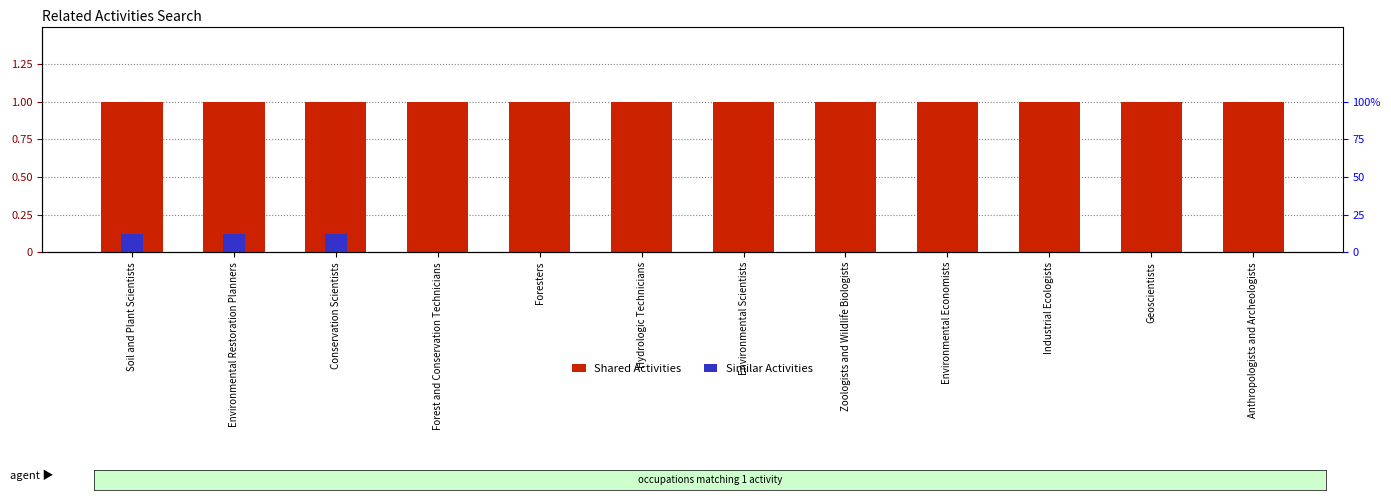

Reading right to left, list all the values displayed in this chart.

Shared Activities: 1.0	1.0	1.0	1.0	1.0	1.0	1.0	1.0	1.0	1.0	1.0	1.0
Similar Activities: 0.0	0.0	0.0	0.0	0.0	0.0	0.0	0.0	0.0	0.1	0.1	0.1